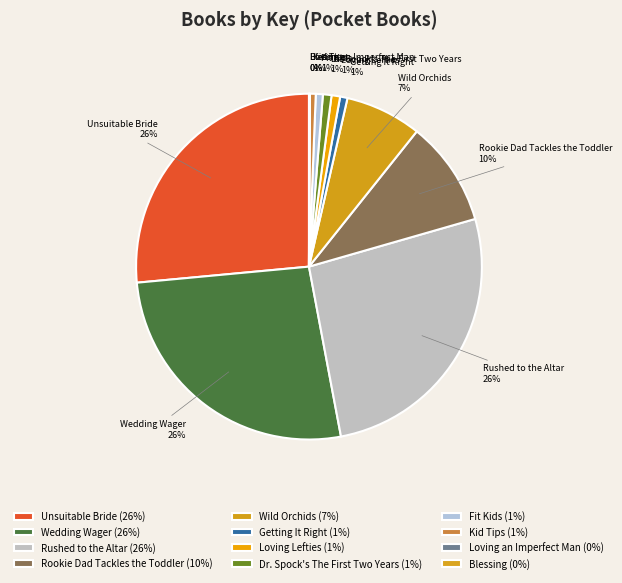

The Rushed to the Altar slice represents 18% of the pie. True or false?

False